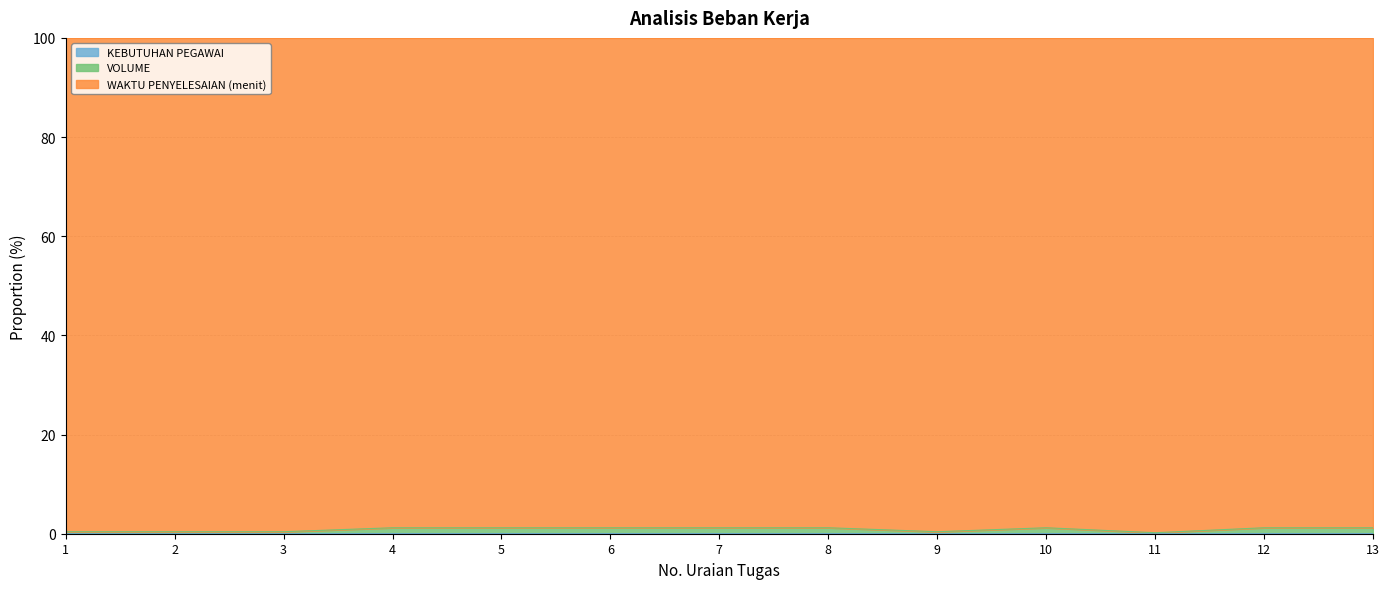

Which has a higher value, 9 or 4?

4